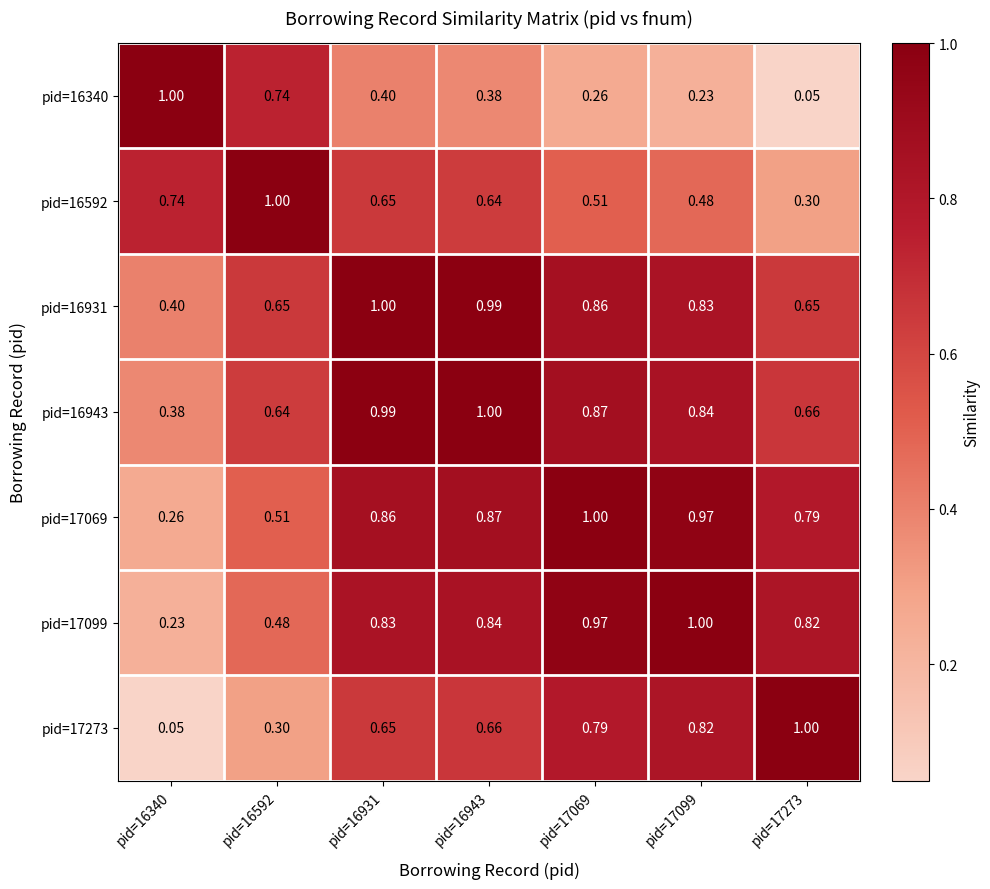

Is the value of pid=16943 at pid=17273 greater than the value of pid=17069 at pid=17273?

No